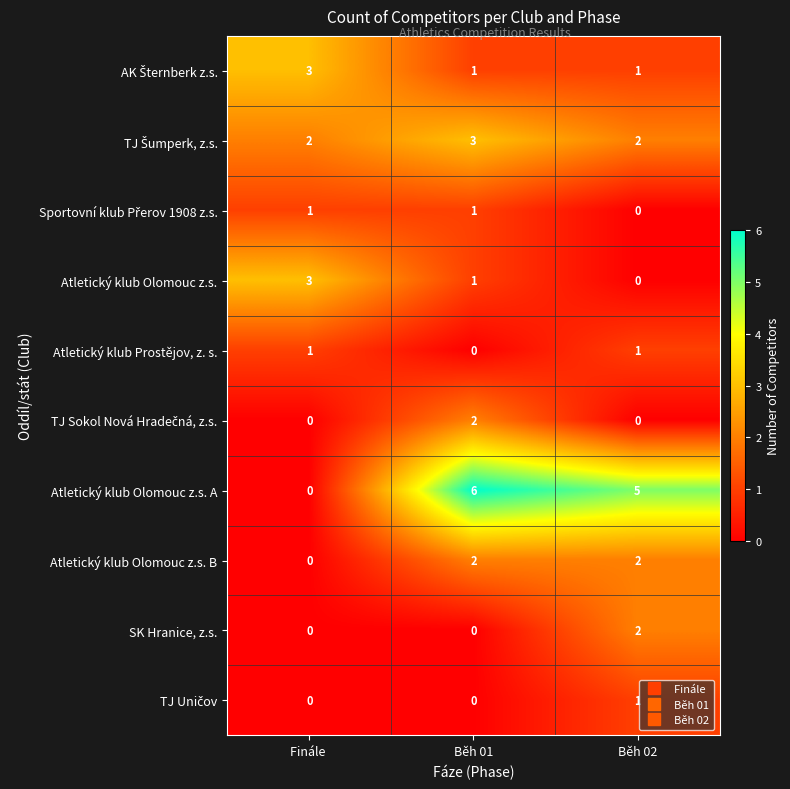

Which series has the largest range (max minus min)?

Atletický klub Olomouc z.s. A